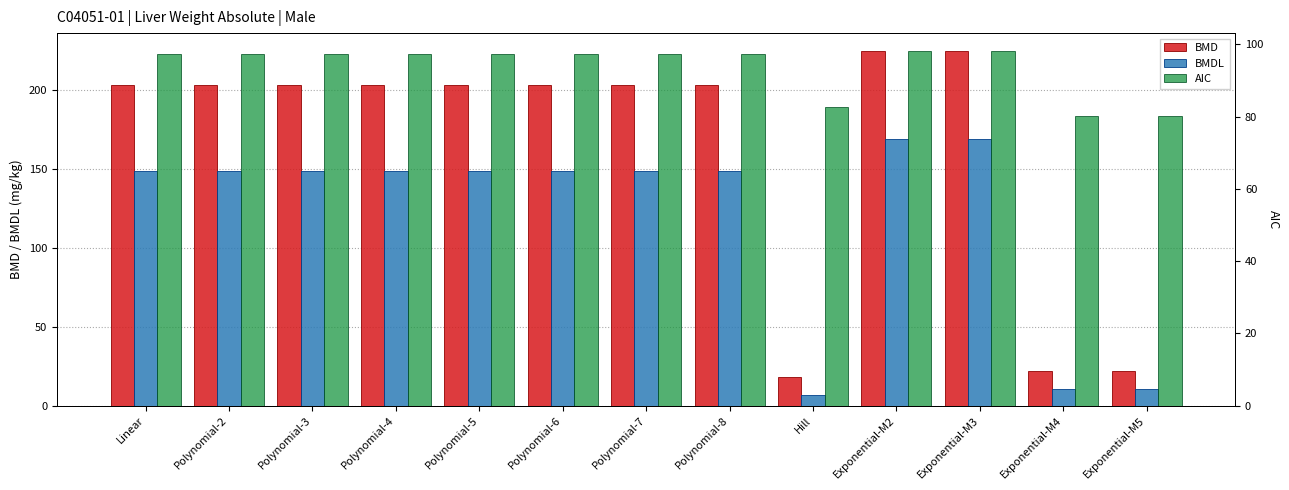

Reading left to right, extract all data points from this chart.

BMD: 203.1	203.1	203.1	203.1	203.1	203.1	203.1	203.1	18.2	224.8	224.8	21.9	21.9
BMDL: 148.9	148.9	148.9	148.9	148.9	148.9	148.9	148.9	6.9	168.9	168.9	10.3	10.3
AIC: 97.2	97.2	97.2	97.2	97.2	97.2	97.2	97.2	82.5	98.2	98.2	80.2	80.2